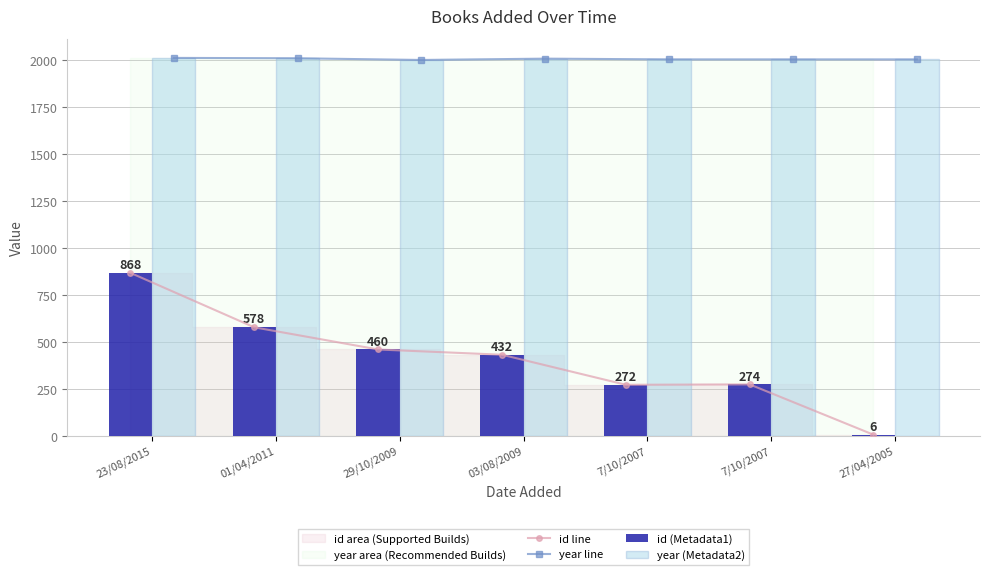

Between 01/04/2011 and 7/10/2007, which series saw the biggest shift?

id line